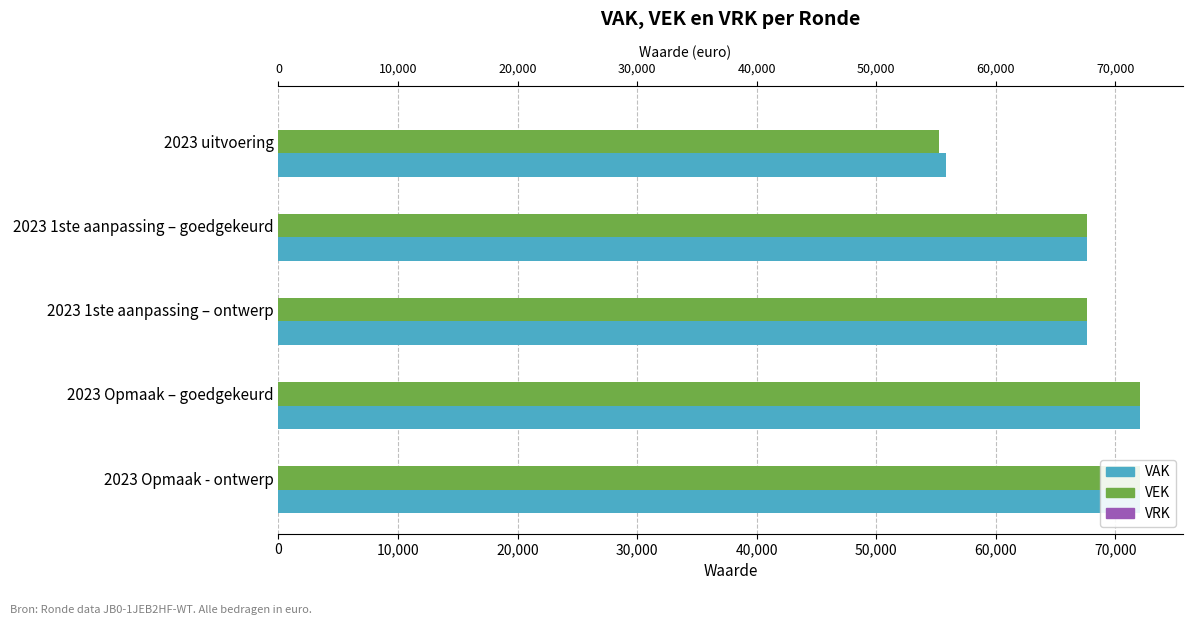

What position from the left is 40,000?

5